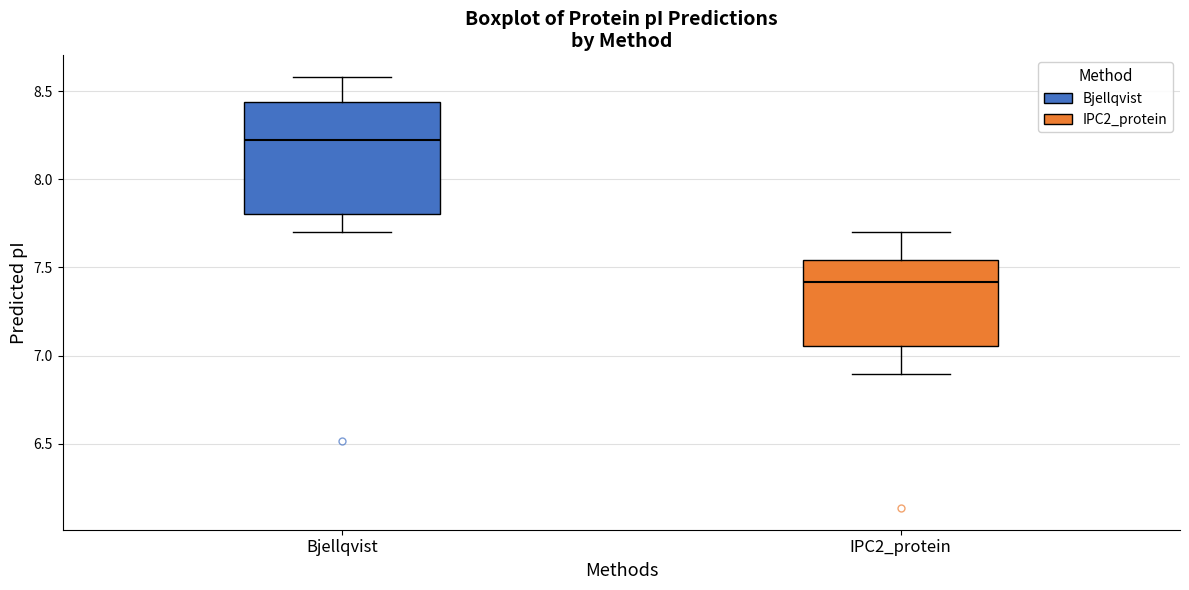

Which box is the tallest, from its lower edge to its upper edge?

Bjellqvist